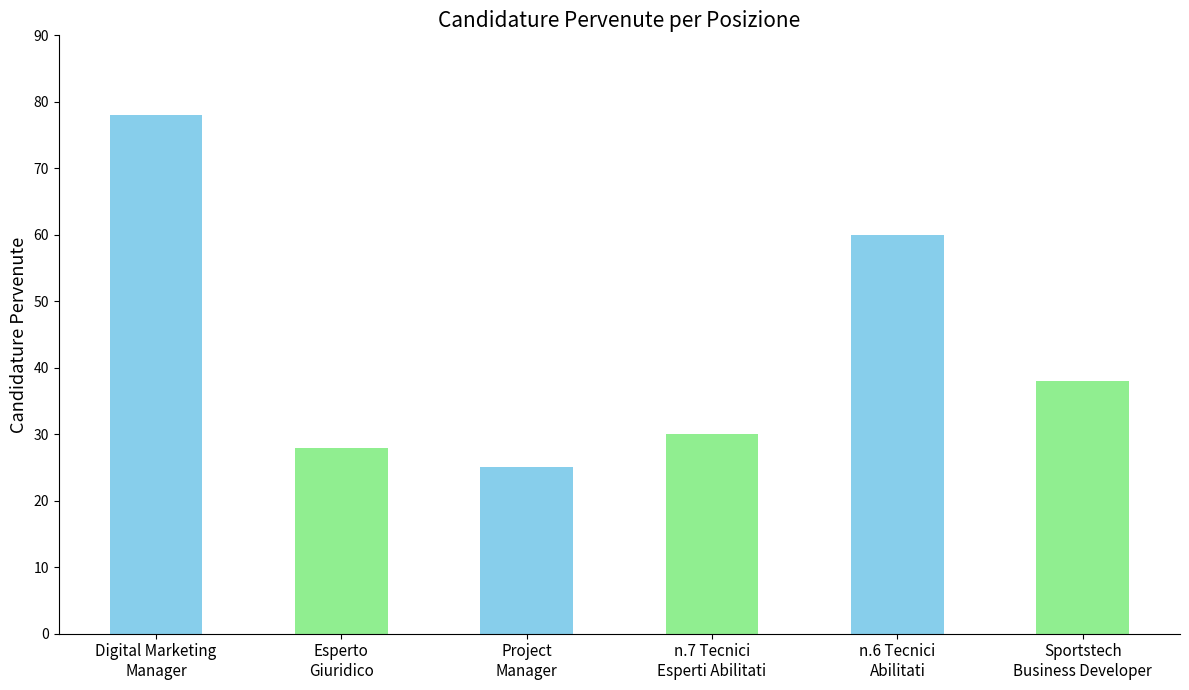

Reading left to right, what are all the values shown in this chart?

78	28	25	30	60	38